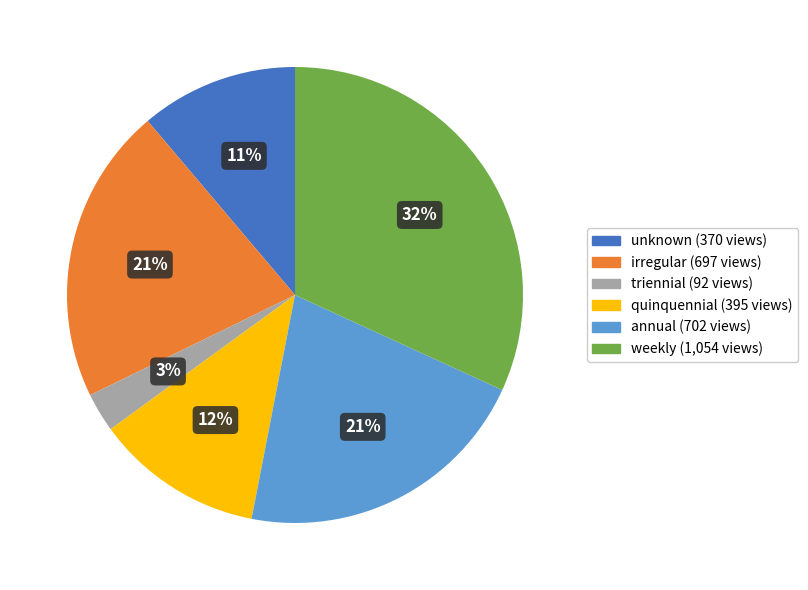

Does any single category account for the majority?

No